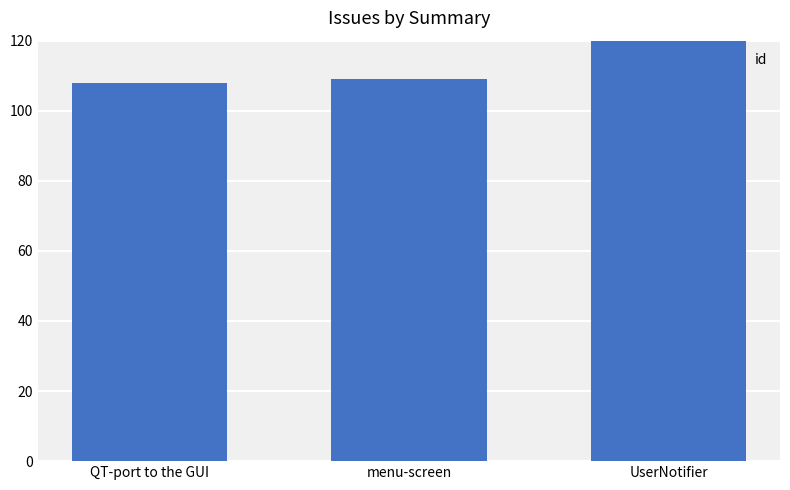

List the labels in order of value, smallest first.

QT-port to the GUI, menu-screen, UserNotifier